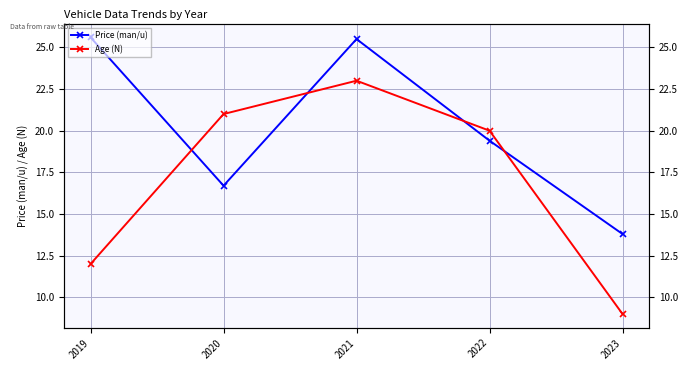

At which label does Price (man/u) first exceed 19?

2019